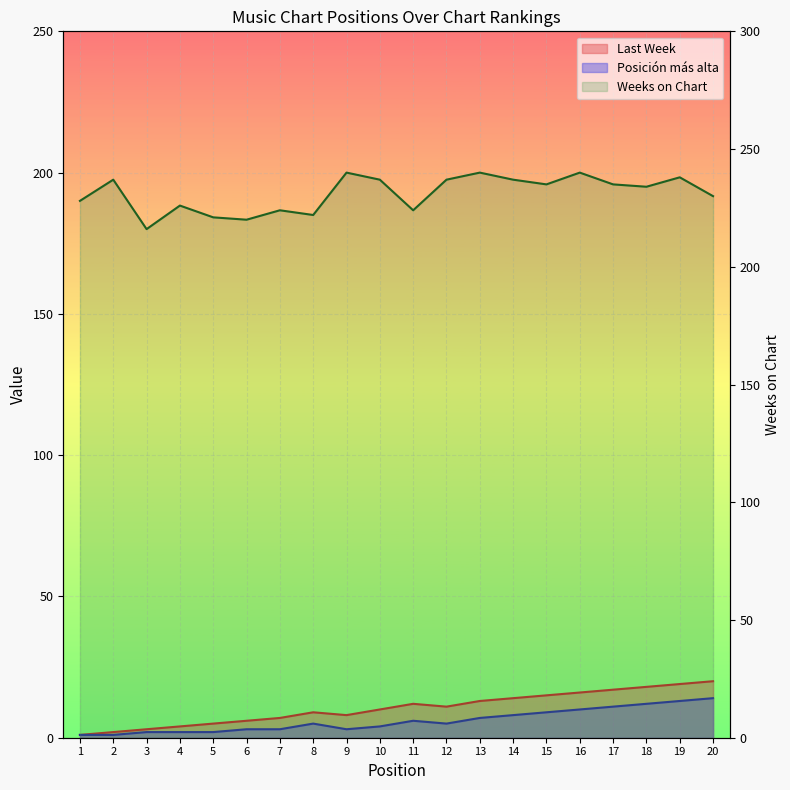

Which has a higher value, 17 or 15?

17